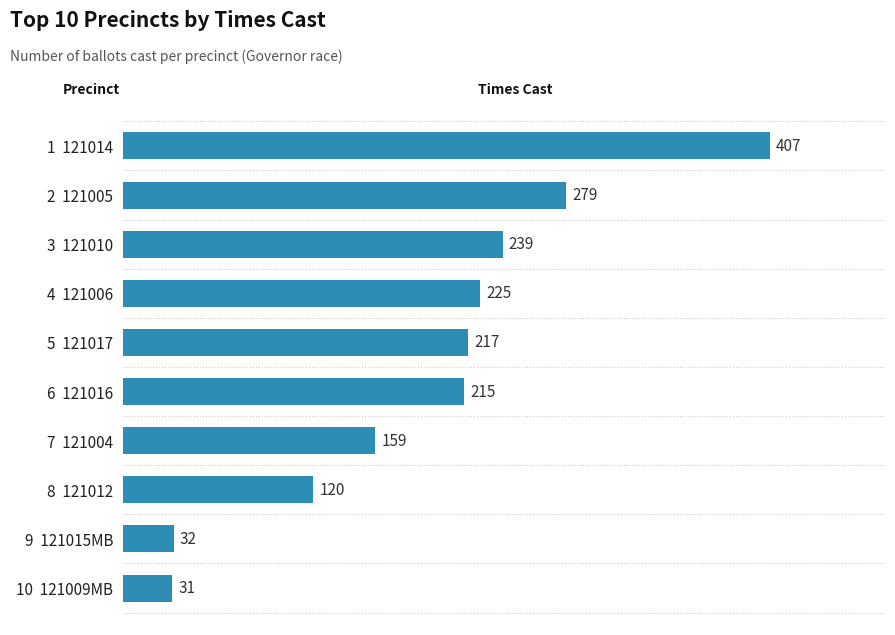

Between 4  121006 and 10  121009MB, which is larger?

4  121006